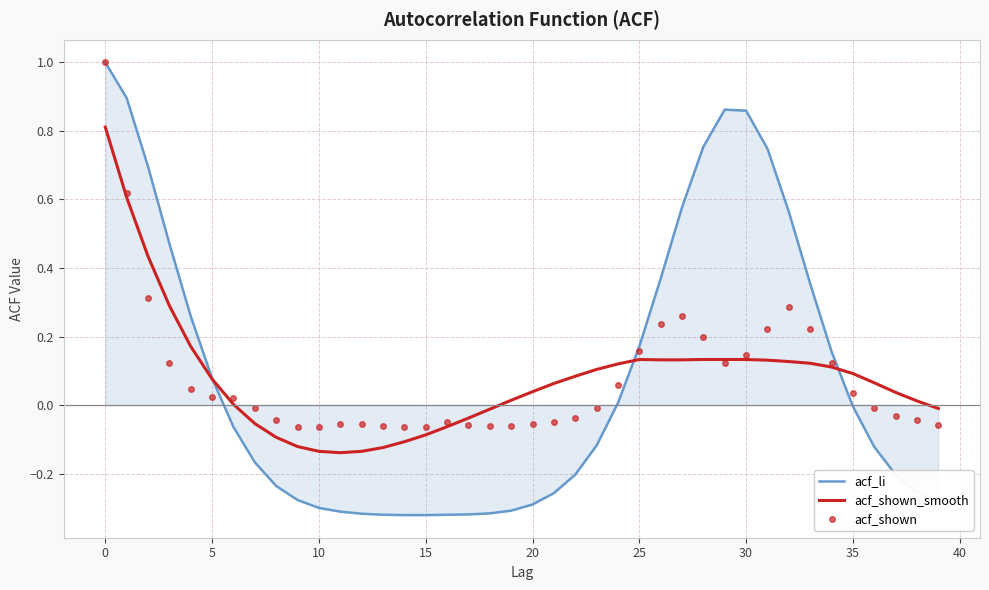

What are all the series names shown in the legend?

acf_li, acf_shown_smooth, acf_shown